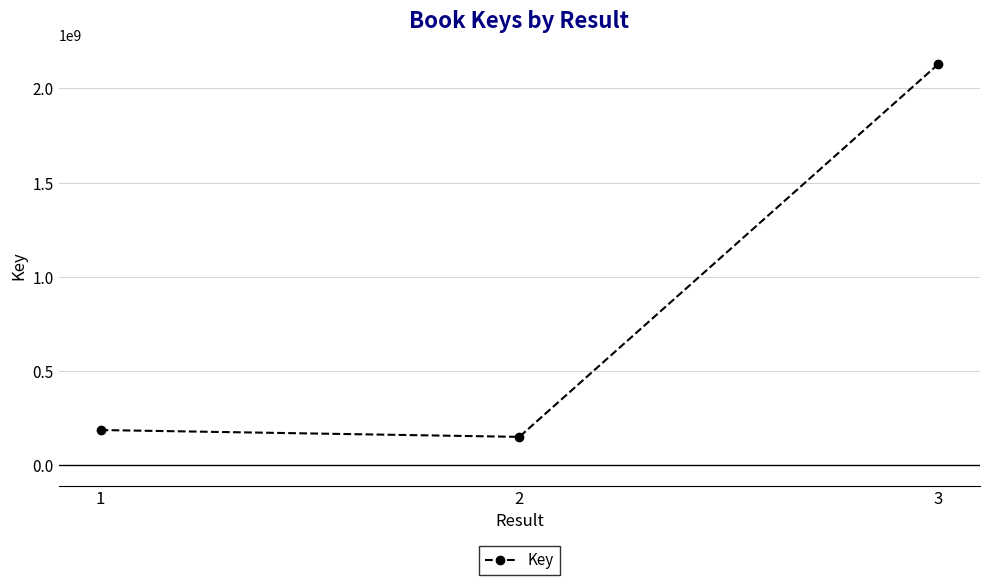

Is this an area chart (filled region under the line)?

No